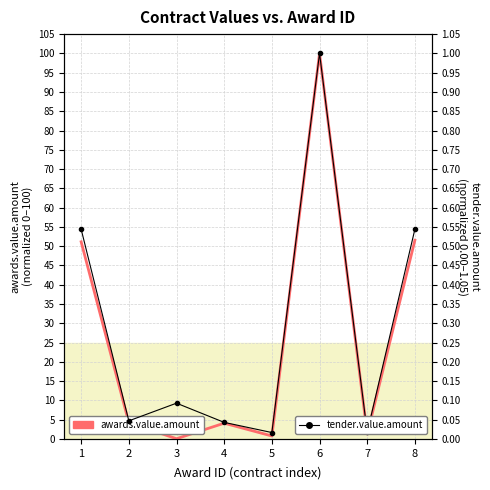

Count the number of data series in this chart.

2